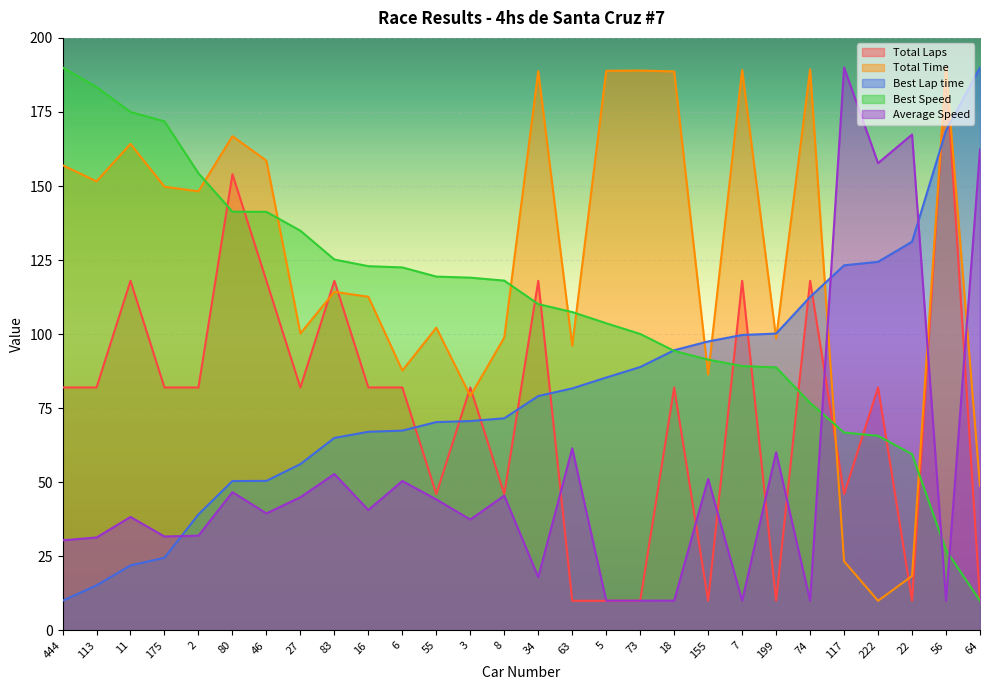

Where is the first local minimum for Total Laps?

27